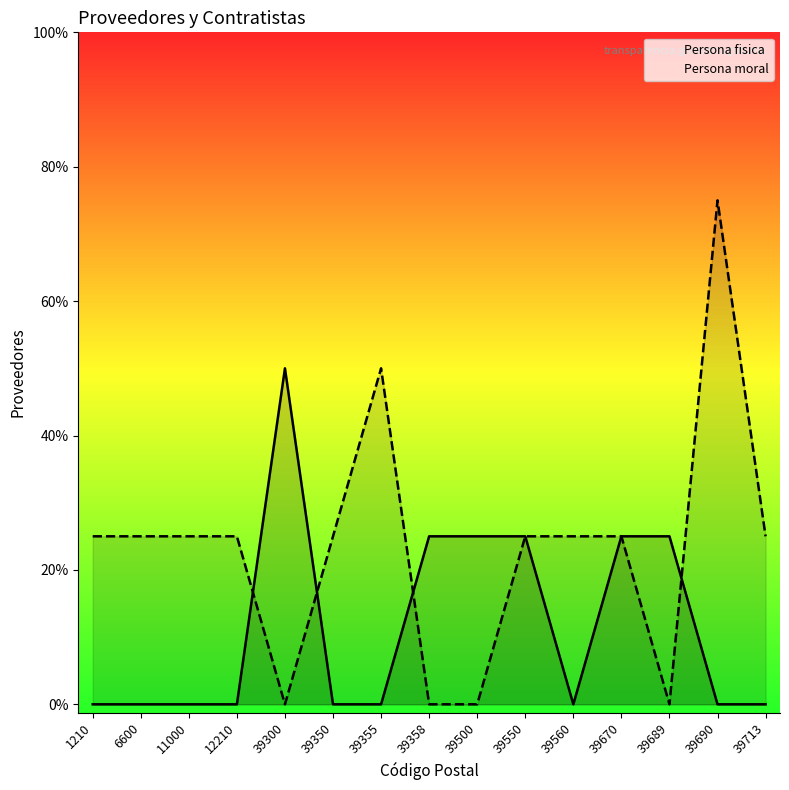

How many lines are shown in the chart?

2